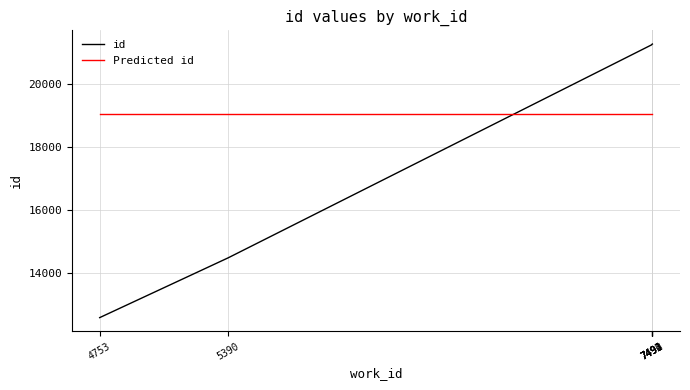

Is this an area chart (filled region under the line)?

No